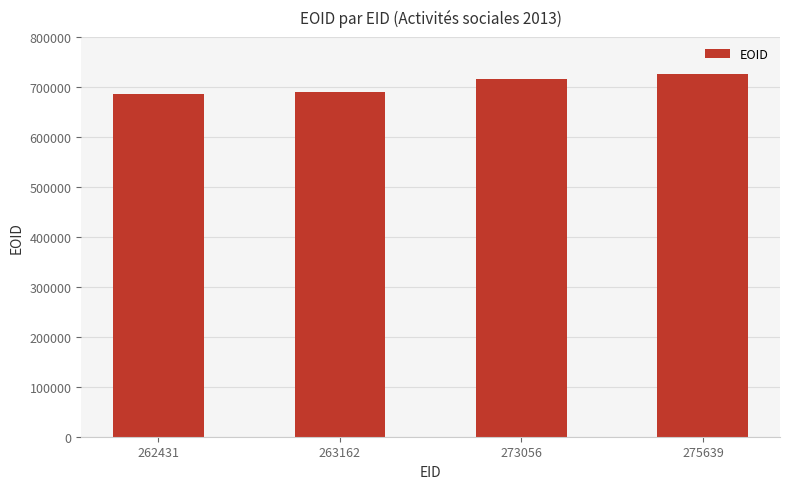

How many categories are shown in the chart?

4